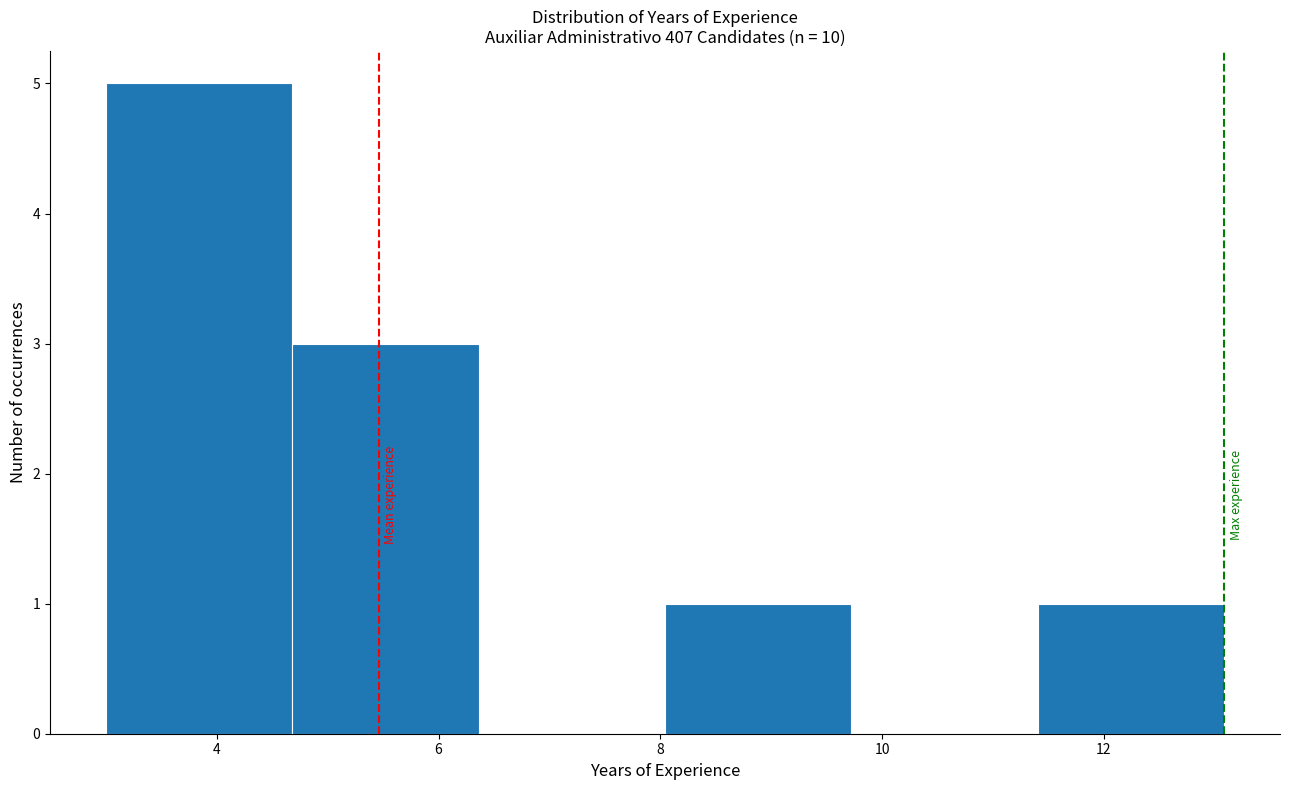

Reading left to right, list every bar in this chart as the range it spans on the x-axis followed by its height. Neither the bar edges nor the heights are printed on the chart, so give them approximately, as read against the axes.

3.0 to 4.6: 5
4.6 to 6.4: 3
6.4 to 8.0: 0
8.0 to 9.8: 1
9.8 to 11.4: 0
11.4 to 13.0: 1